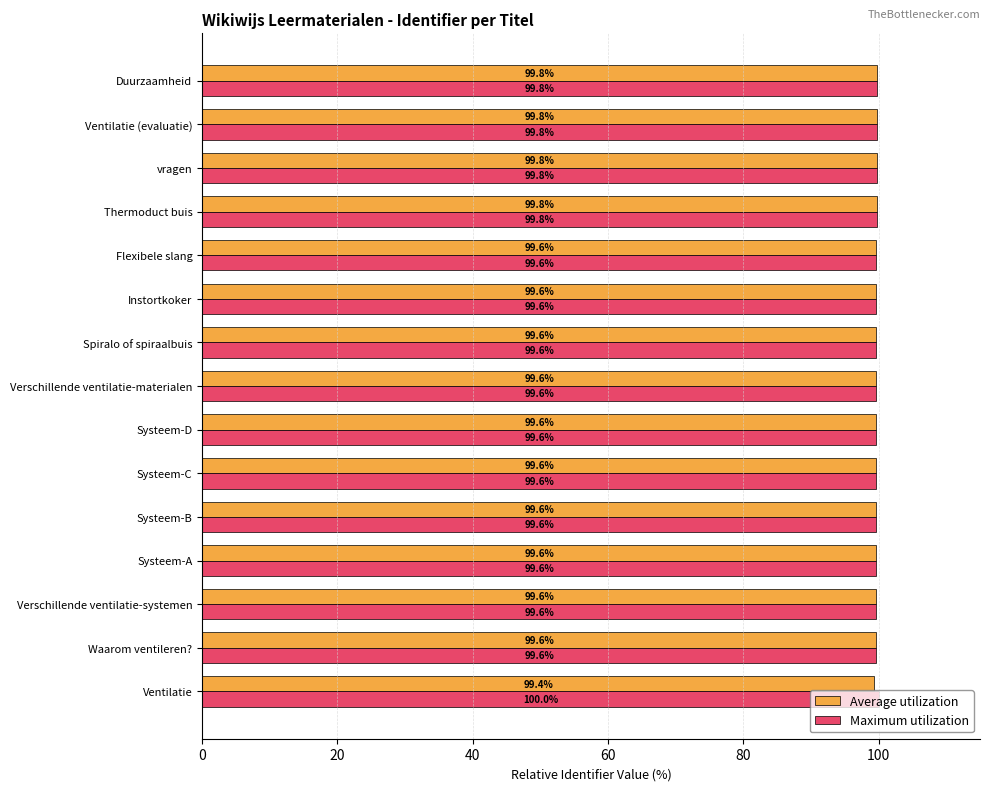

At how many categories does at least one series exceed 99?

15